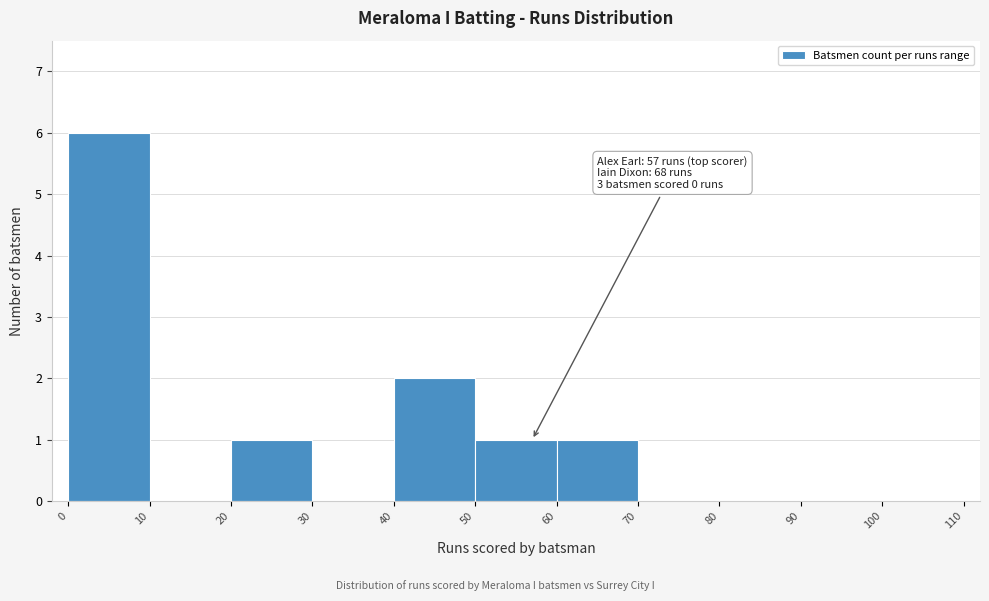

Which range on the x-axis has the tallest bar?

0 to 10